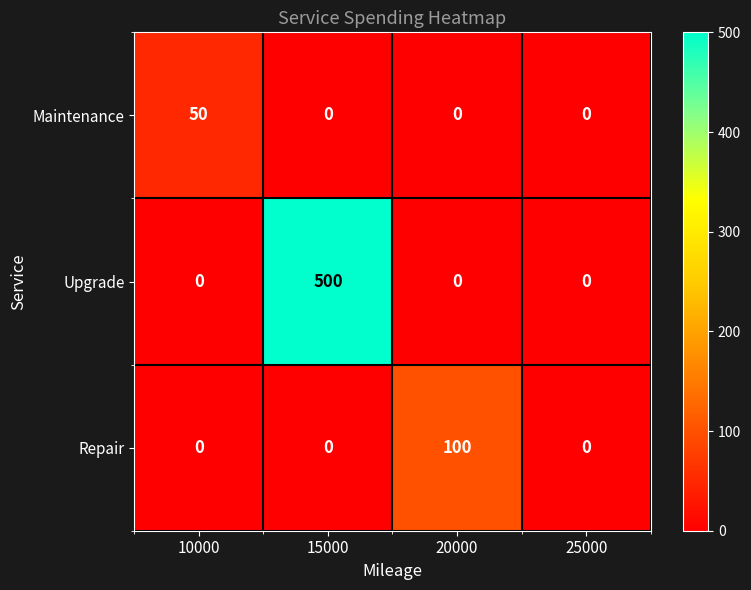

True or false: Repair has a value of -57 at 15000.

False